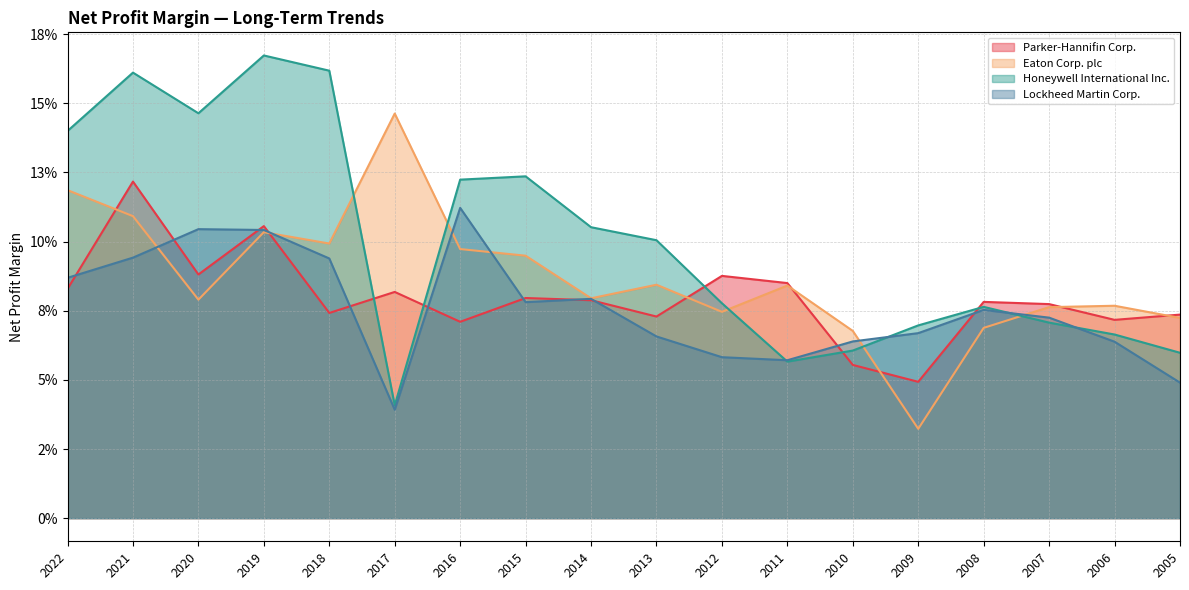

True or false: Honeywell International Inc. and Eaton Corp. plc intersect in this chart.

True